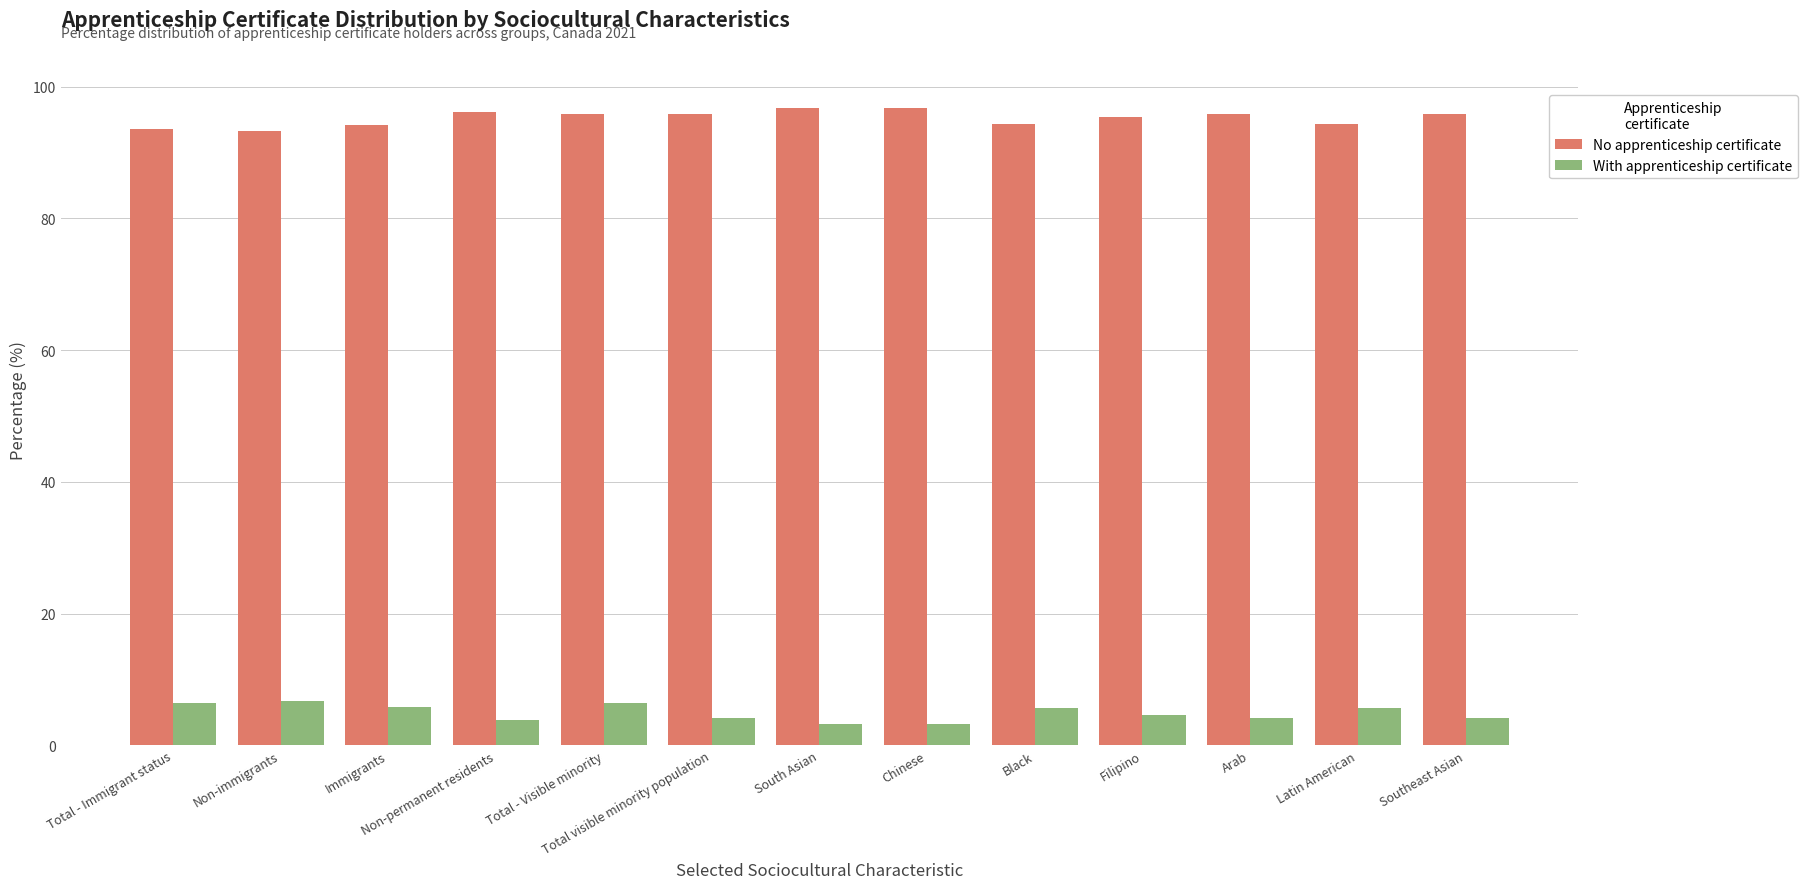

What is the difference between the second highest and minimum values in the No apprenticeship certificate series?

3.5